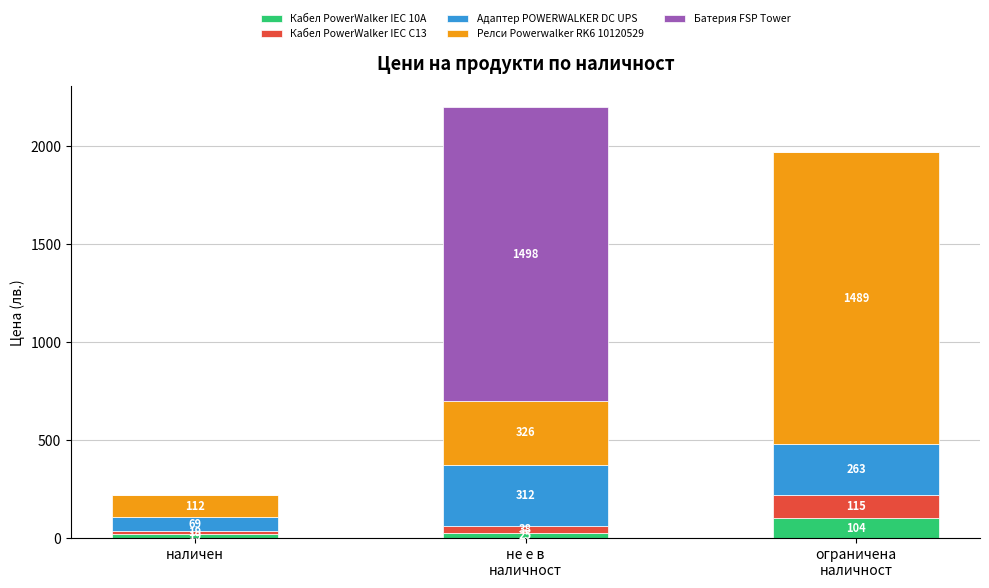

What is the highest value of the Кабел PowerWalker IEC 10A series?

104.2